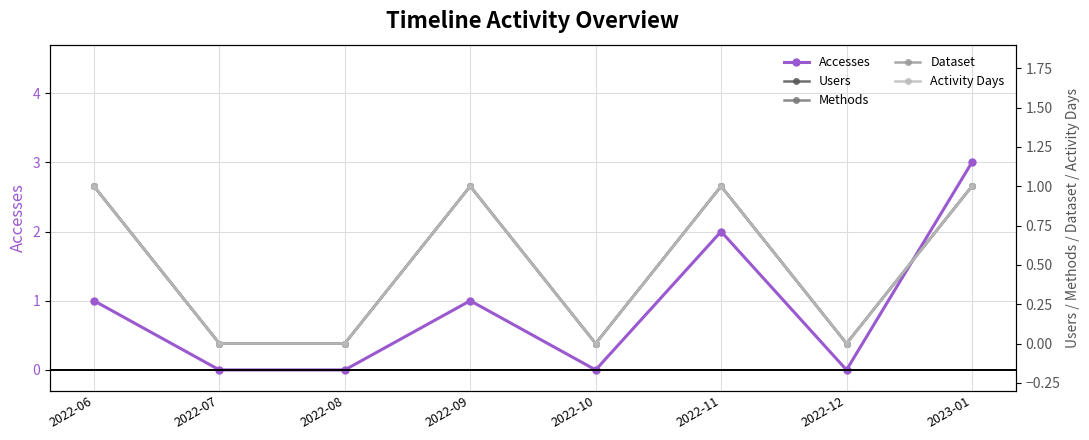

Reading left to right, what are all the values shown in this chart?

Accesses: 1	0	0	1	0	2	0	3
Users: 1	0	0	1	0	1	0	1
Methods: 1	0	0	1	0	1	0	1
Dataset: 1	0	0	1	0	1	0	1
Activity Days: 1	0	0	1	0	1	0	1